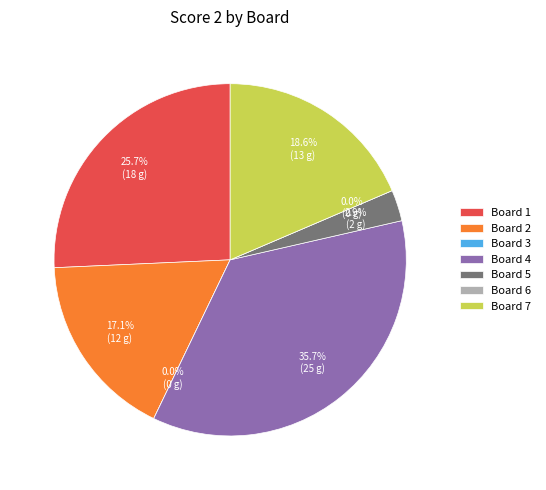

Is it true that Board 2 is 17% of the pie?

True